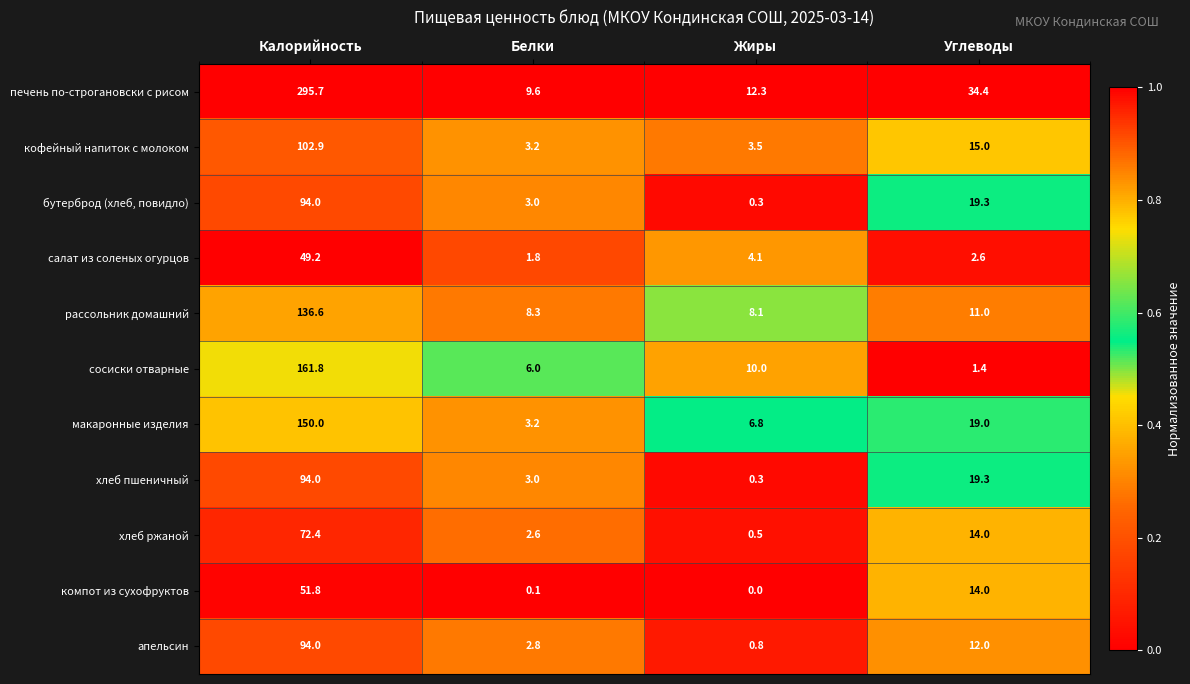

What is the spread (max minus min) of values at Калорийность?

246.5